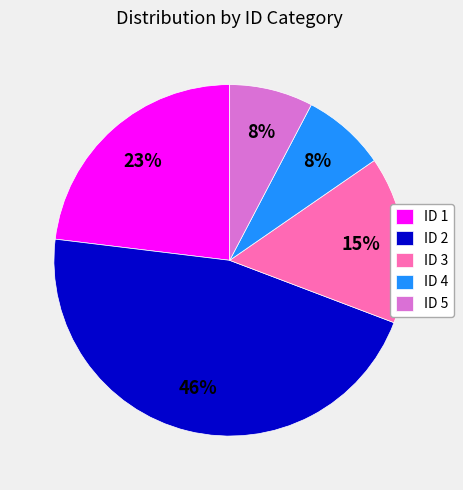

To the nearest percent, what portion does ID 4 represent?

8%